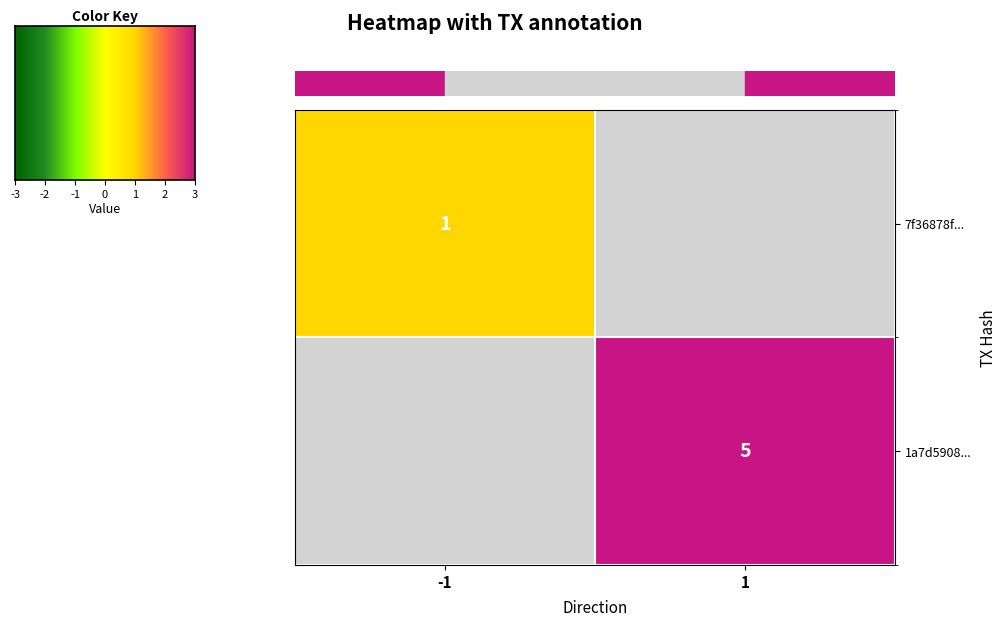

True or false: 1a7d5908... has a value of 5 at 1.

True